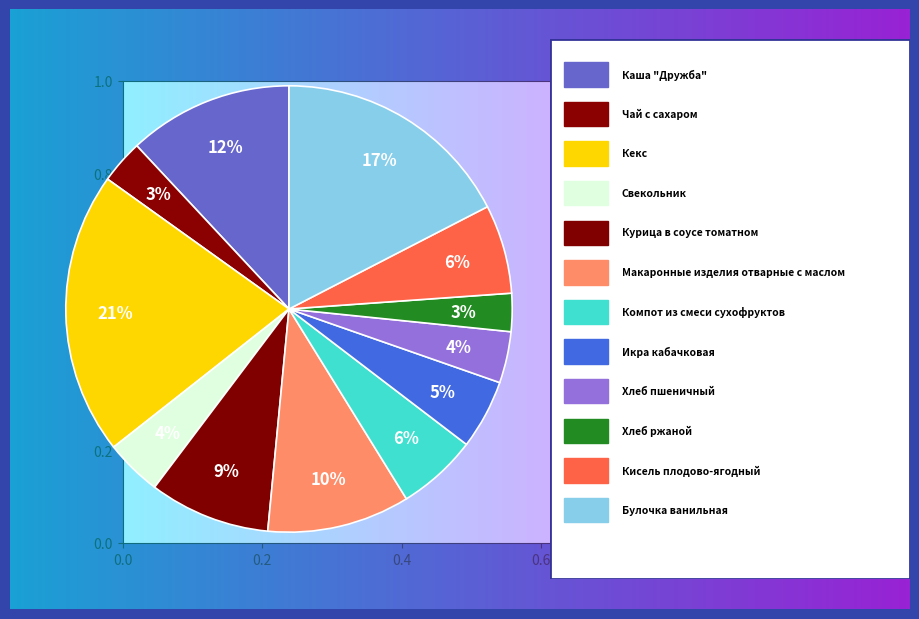

Count the number of slices in the pie.

12